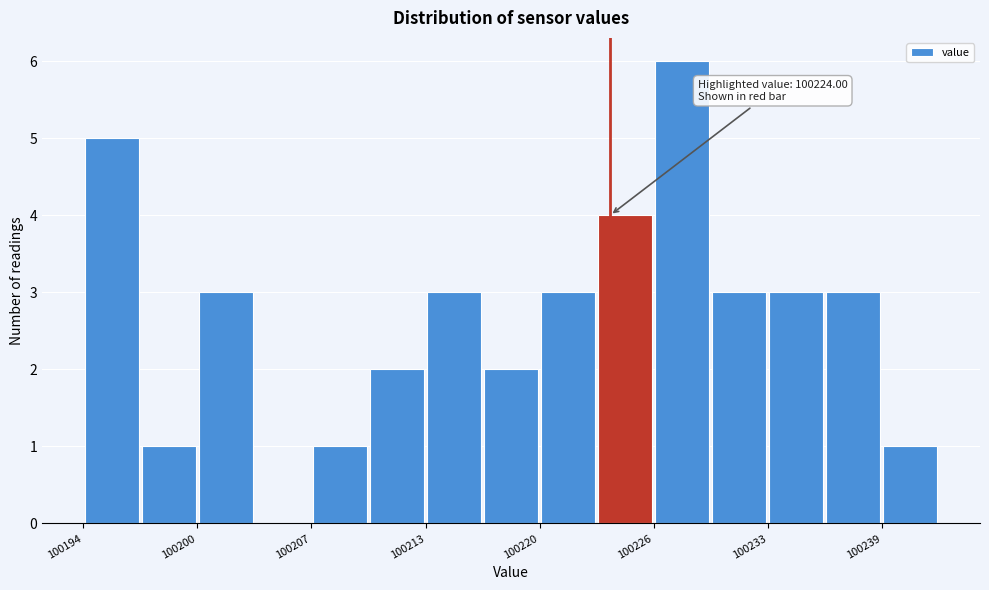

Around what value on the x-axis is the tallest bar? Give the approximate position of its centre, as read against the axis.

100228